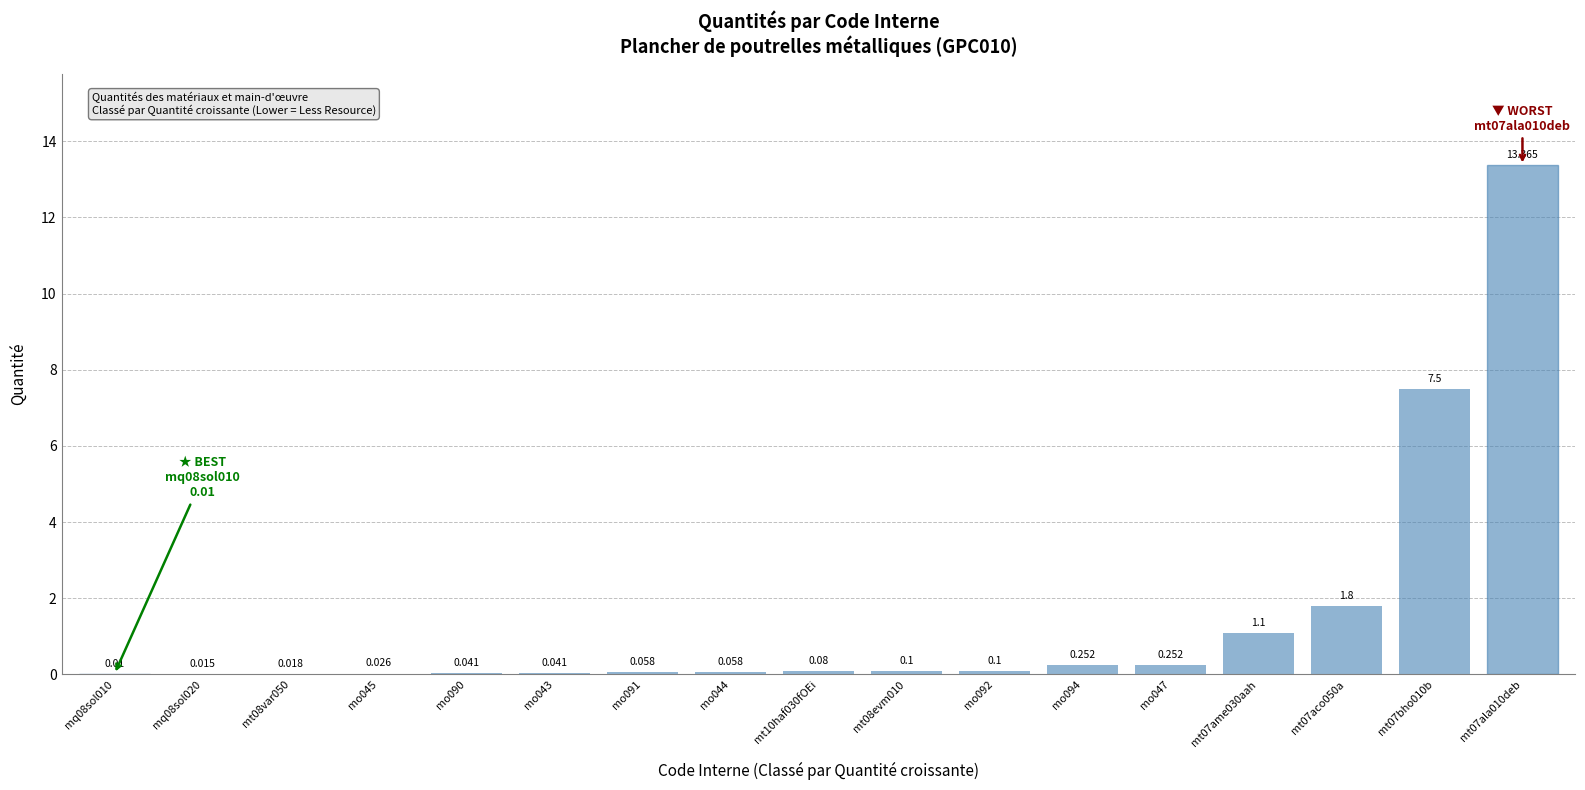

Is it true that the value at mq08sol020 is 0.0?

False